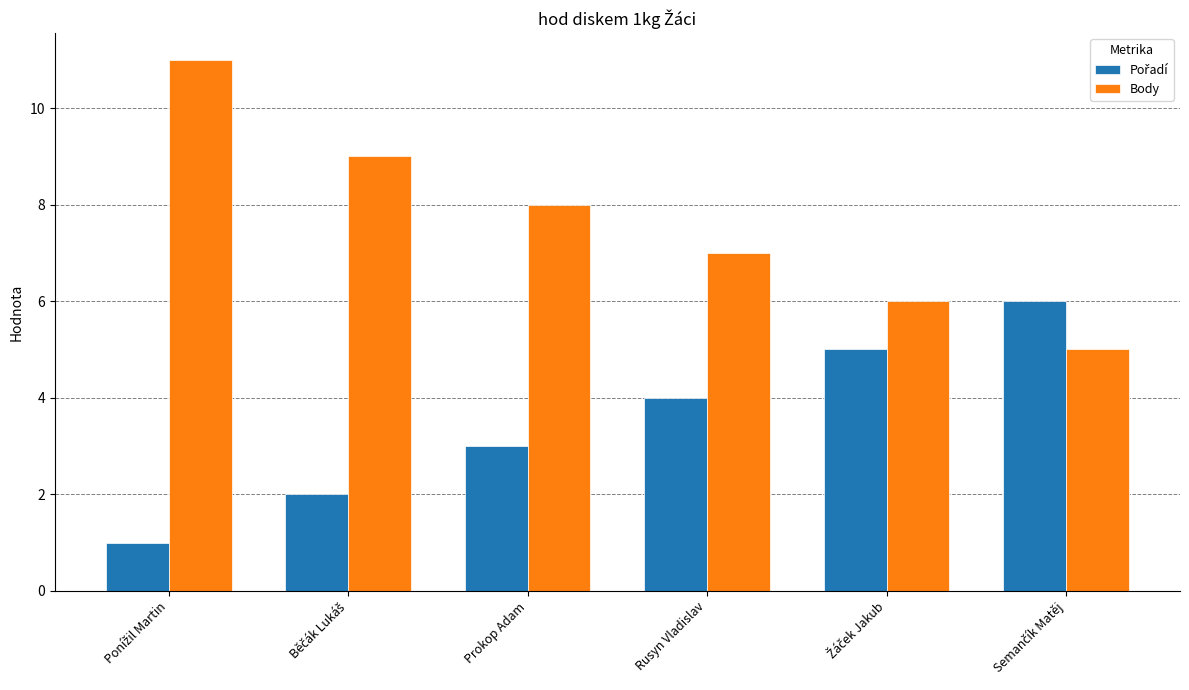

Which series has the largest total across all categories?

Body